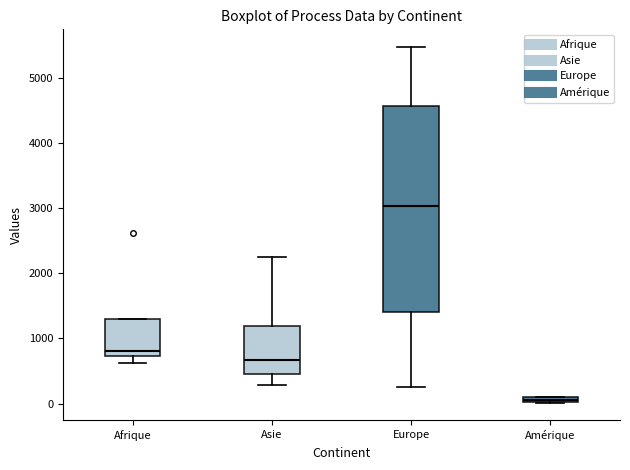

Which box has the highest median line?

Europe